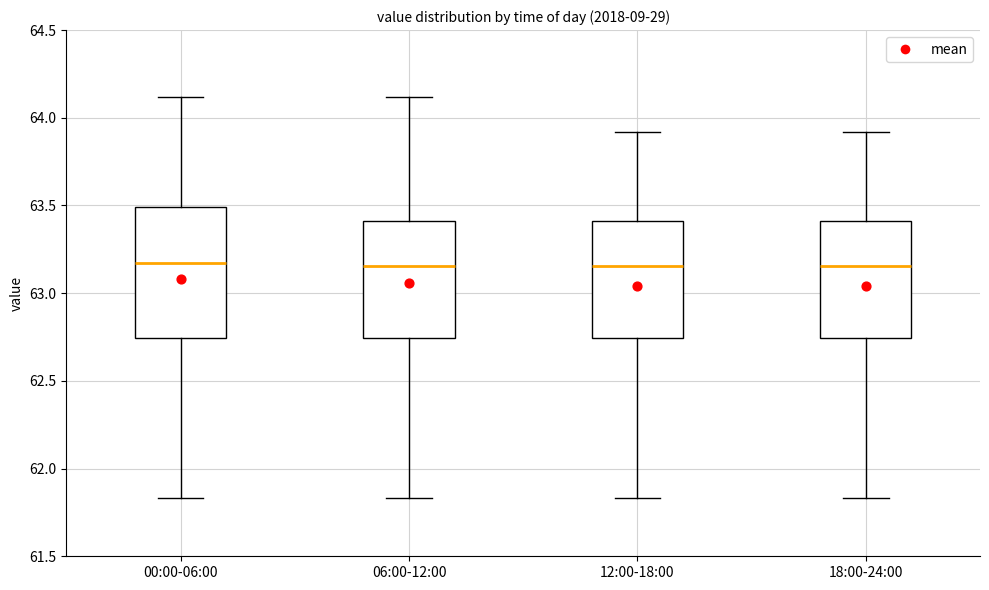

Comparing the boxes themselves (not the whiskers), which one is the tallest?

00:00-06:00